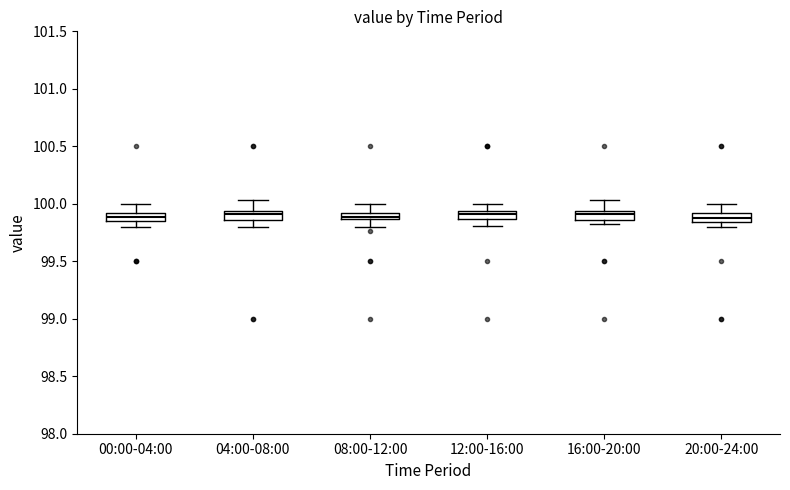

Where does the upper whisker of the box for 20:00-24:00 end on the y-axis? The values are not printed on the chart, so give them approximately, as read against the axis.

100.00